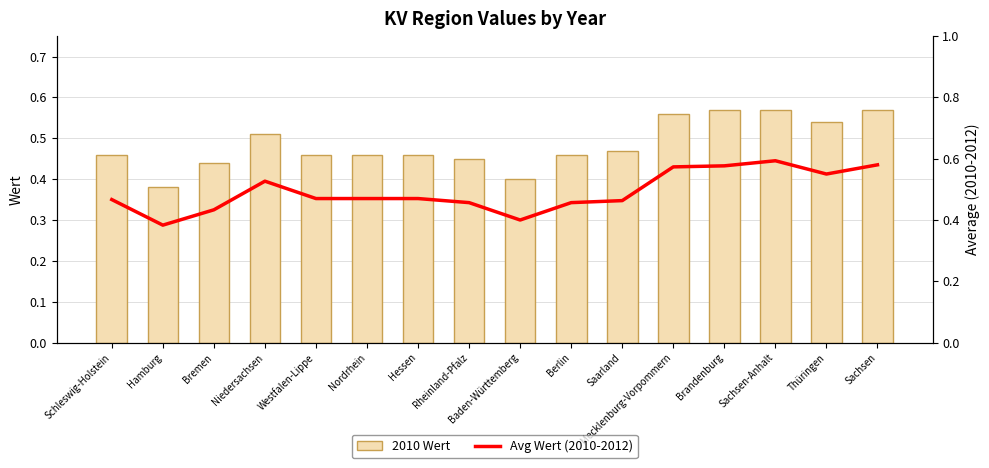

Which has a higher value, Rheinland-Pfalz or Nordrhein?

Nordrhein